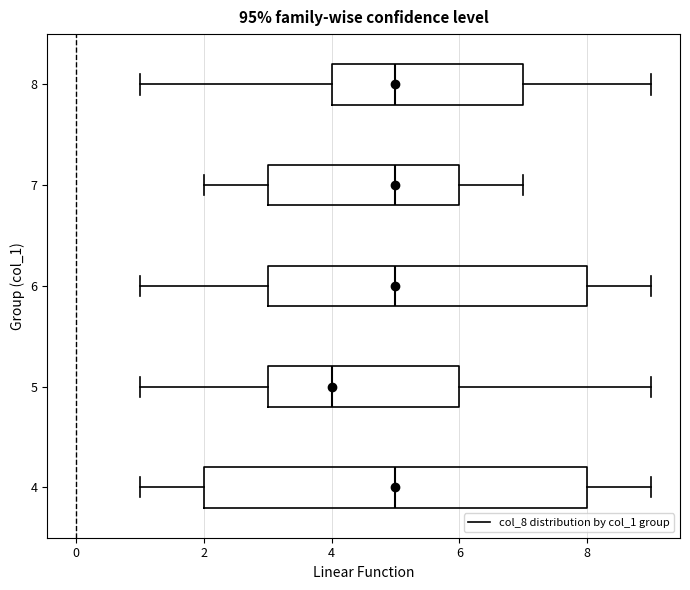

Reading bottom to top, read every box against the x-axis: the position of its median line, the range the box covers, and the ends of its whiskers. The values are not printed on the chart, so give them approximately, as read against the axis.

4: median 5, box 2 to 8, whiskers 1 to 9
5: median 4, box 3 to 6, whiskers 1 to 9
6: median 5, box 3 to 8, whiskers 1 to 9
7: median 5, box 3 to 6, whiskers 2 to 7
8: median 5, box 4 to 7, whiskers 1 to 9